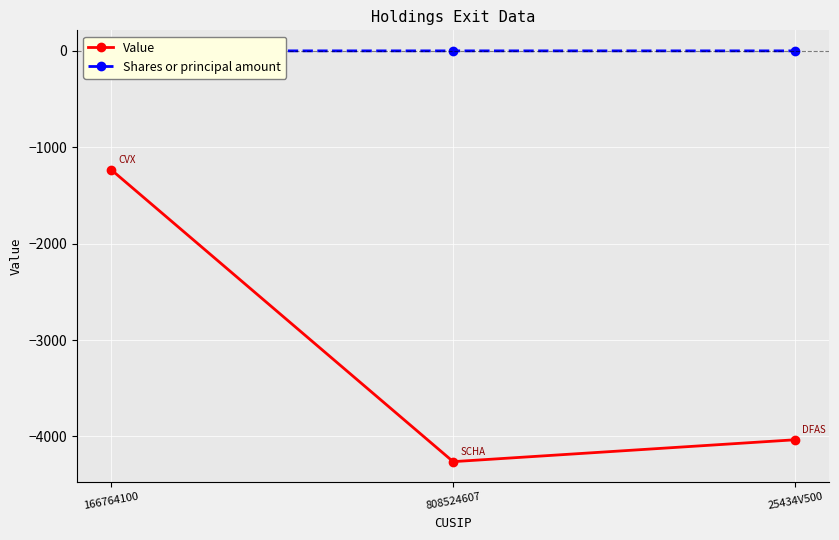

How many lines are shown in the chart?

2